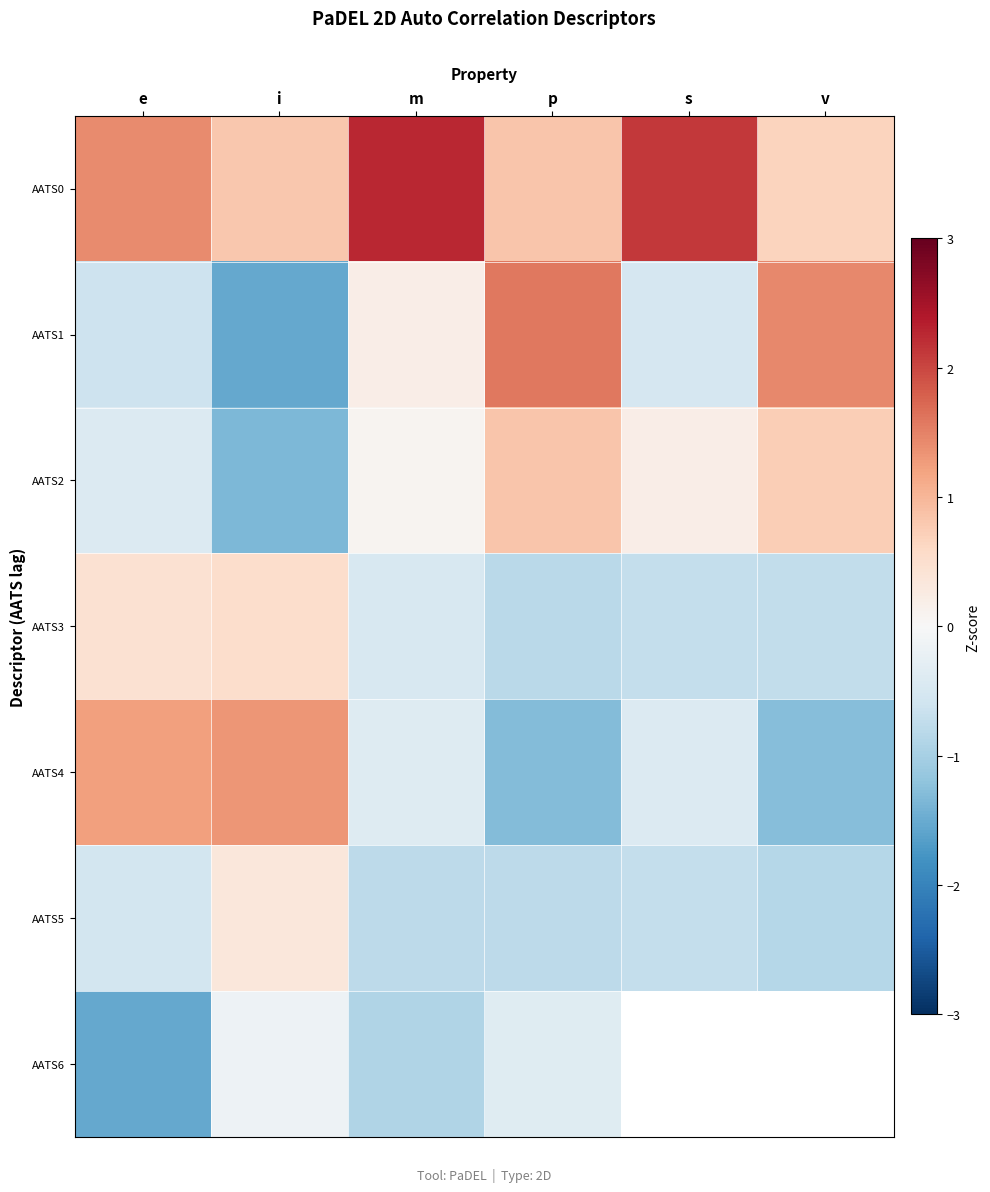

Between e and i, which series saw the biggest shift?

AATS6